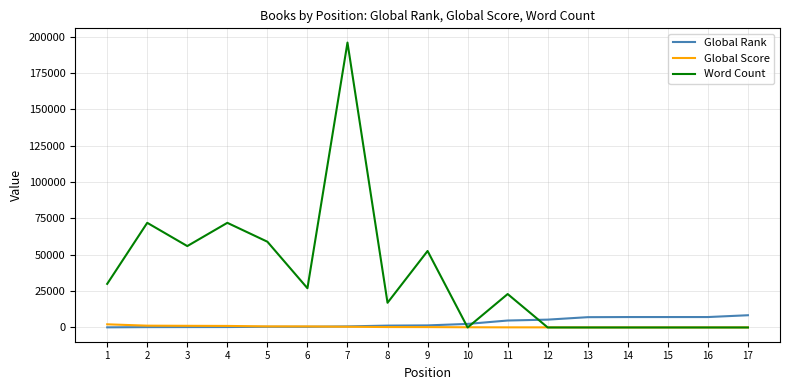

What is the sum of the Global Rank values at 10 and 13?

9540